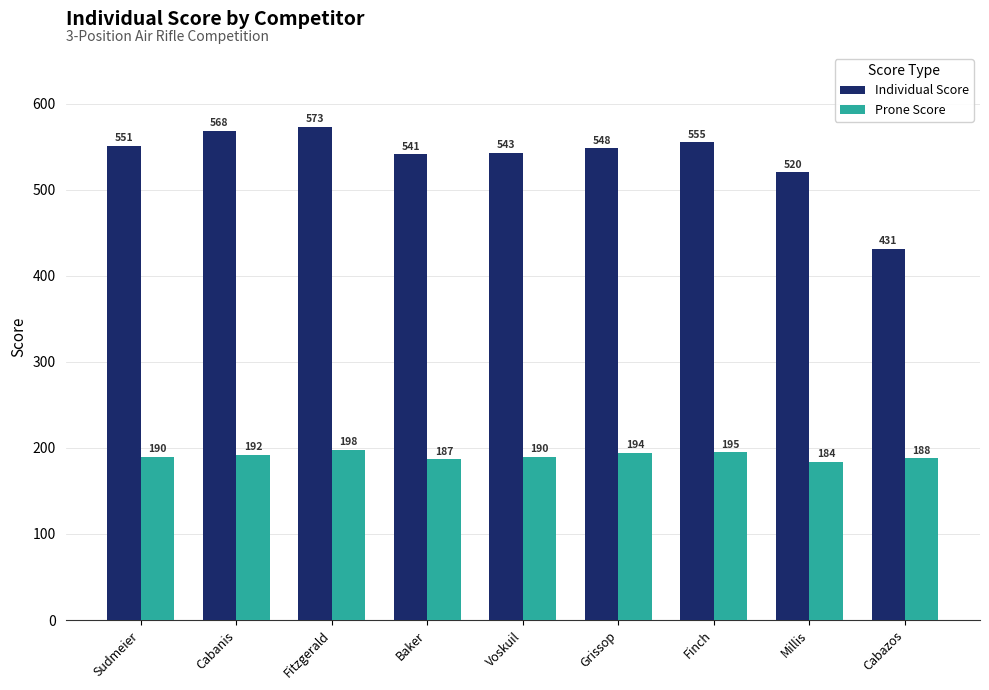

What is the average value of the Individual Score series?

537